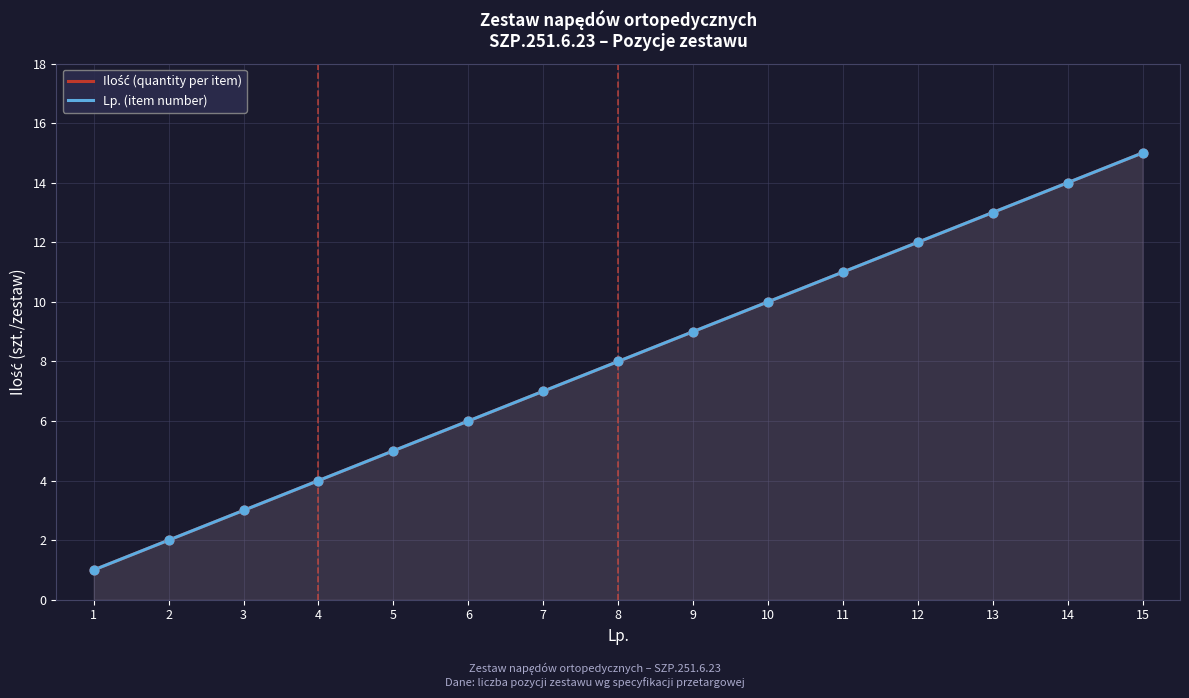

What is the total value across all series at 10?

20